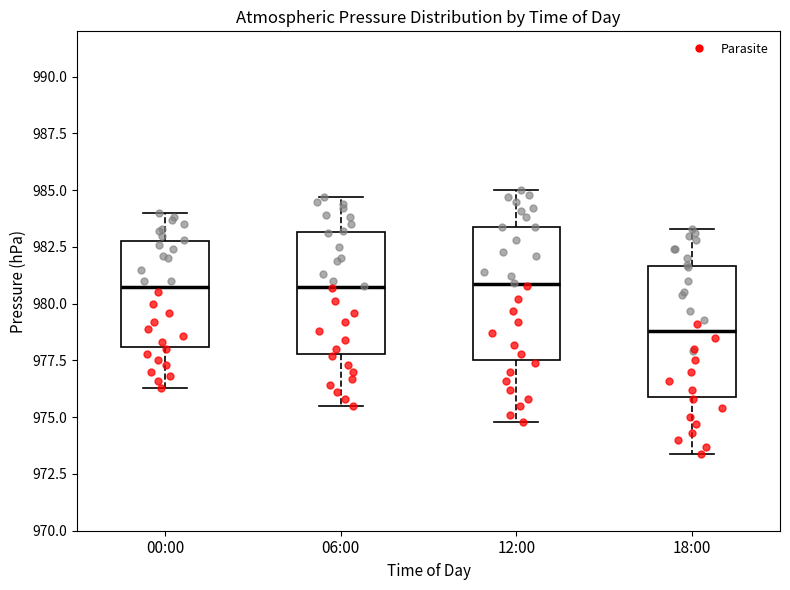

Reading left to right, transcribe this box plot: for each box, give where its median line is, the range the box spans, and where its two whiskers end, as read against the y-axis. The values are not printed on the chart, so give them approximately, as read against the axis.

00:00: median 981.0, box 978.0 to 983.0, whiskers 976.5 to 984.0
06:00: median 981.0, box 978.0 to 983.0, whiskers 975.5 to 984.5
12:00: median 981.0, box 977.5 to 983.5, whiskers 975.0 to 985.0
18:00: median 979.0, box 976.0 to 981.5, whiskers 973.5 to 983.5